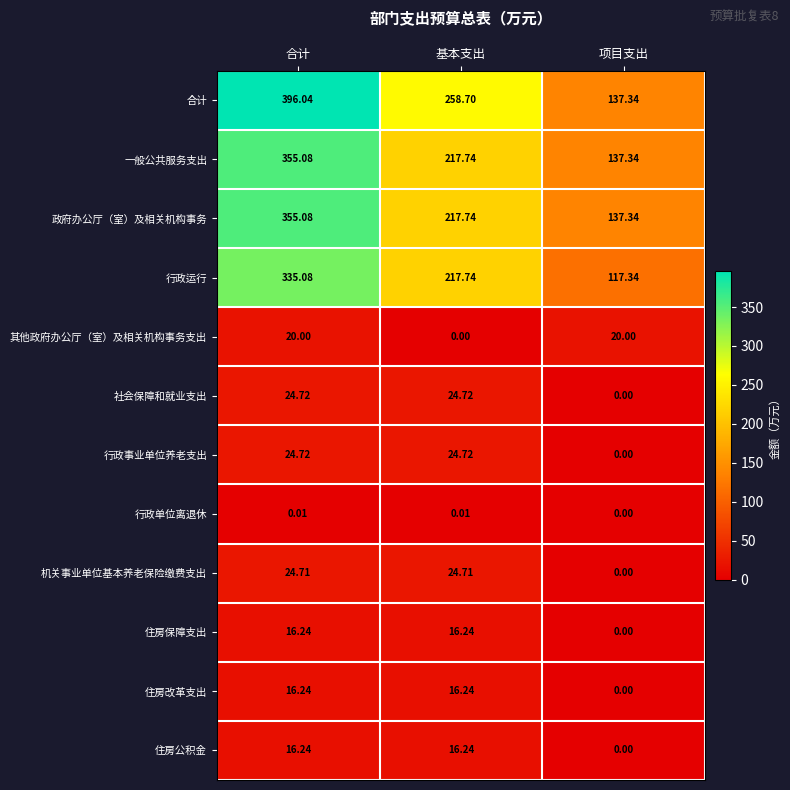

At which label does 住房公积金 reach its minimum?

项目支出